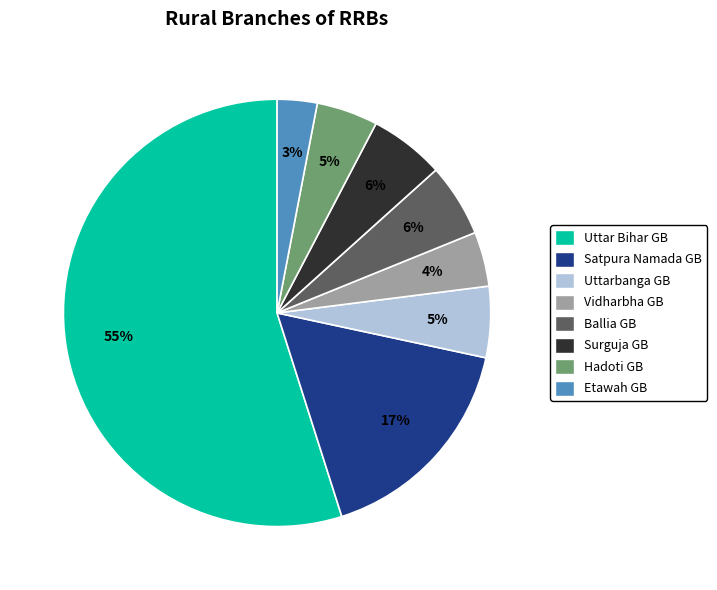

Between Uttar Bihar GB and Etawah GB, which is larger?

Uttar Bihar GB